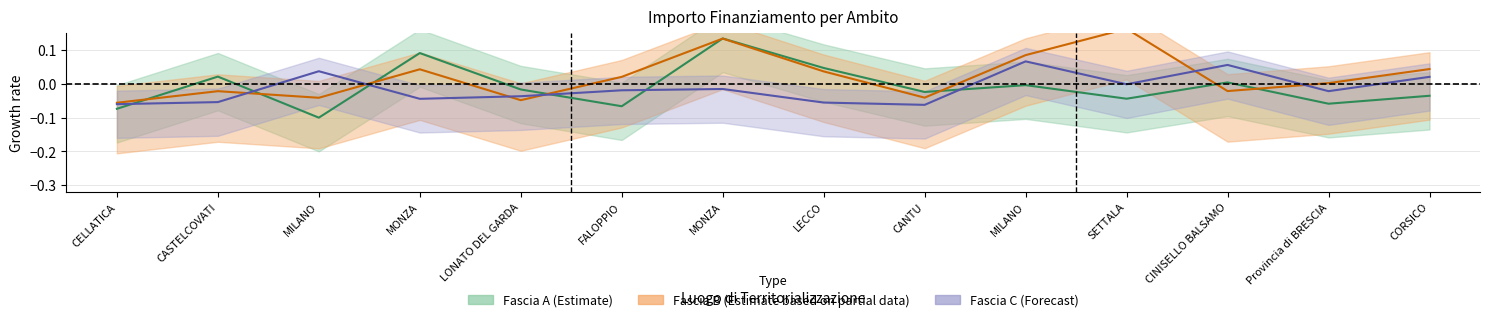

True or false: Fascia B and Fascia C cross at least once.

True